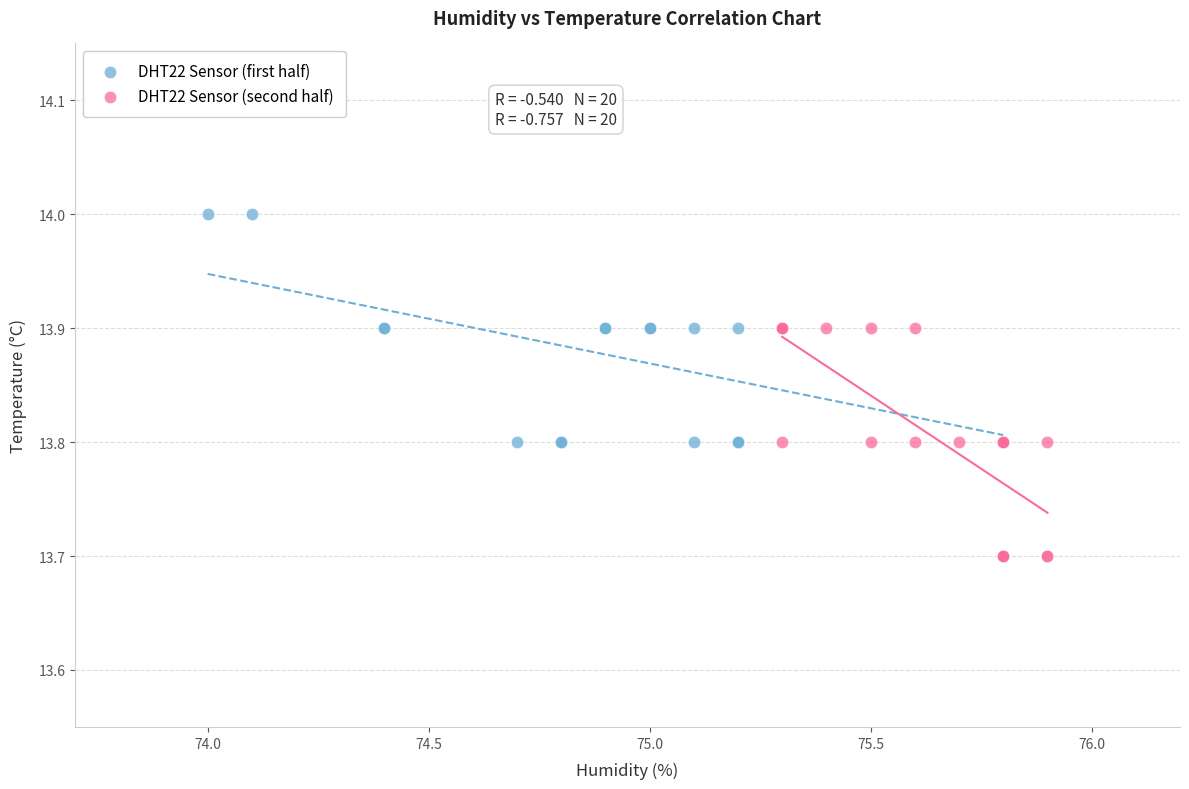

Which series contains the highest Y value?

DHT22 Sensor (first half)